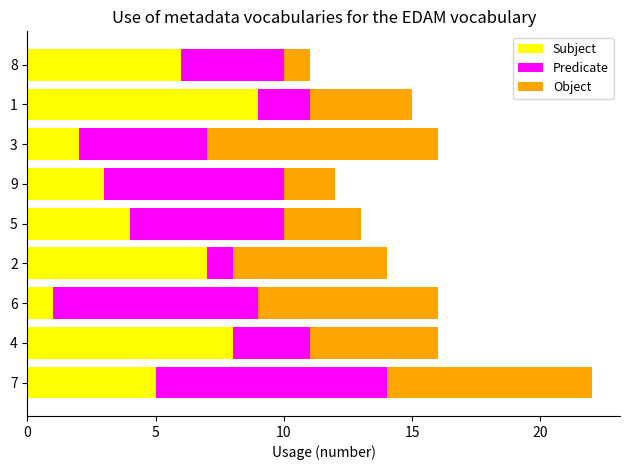

Which category has the lowest value in the Subject series?

6